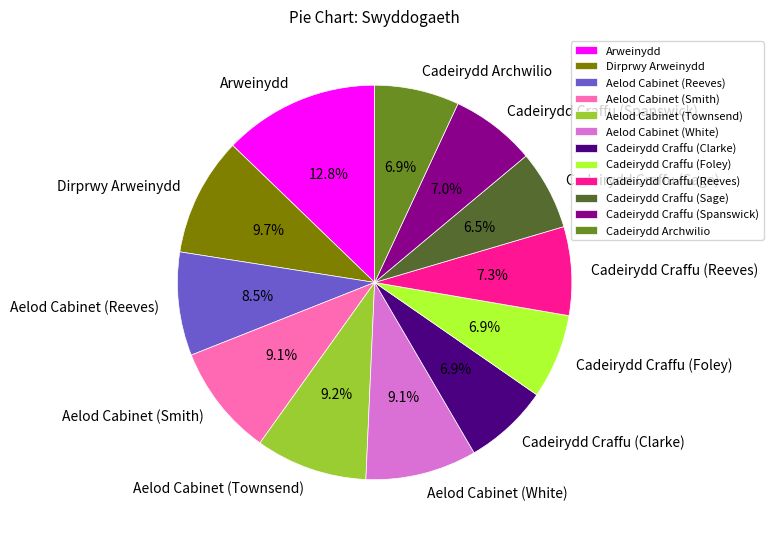

Is Aelod Cabinet (White) the majority of the pie?

No